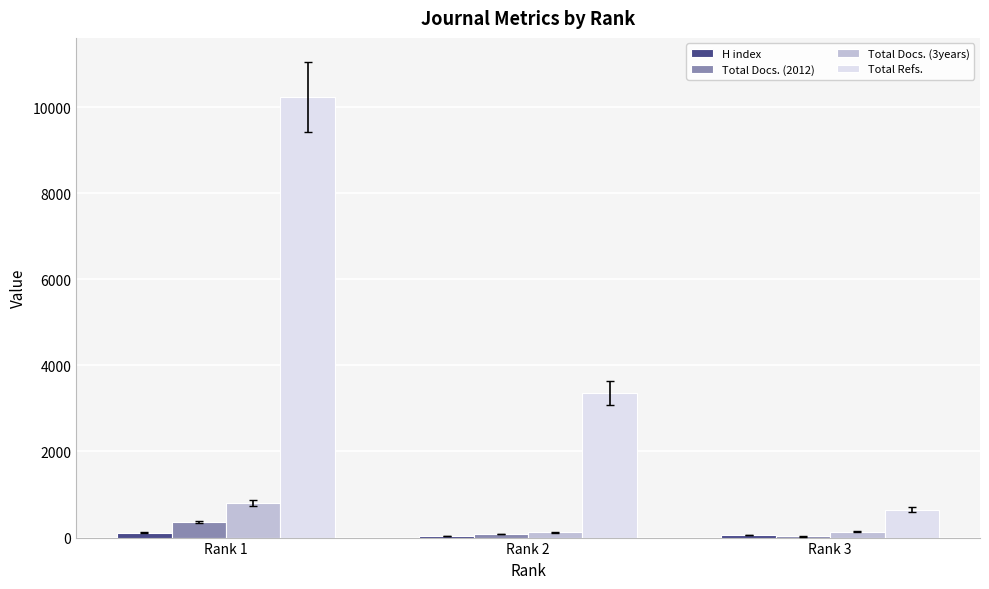

Which series has the largest range (max minus min)?

Total Refs.